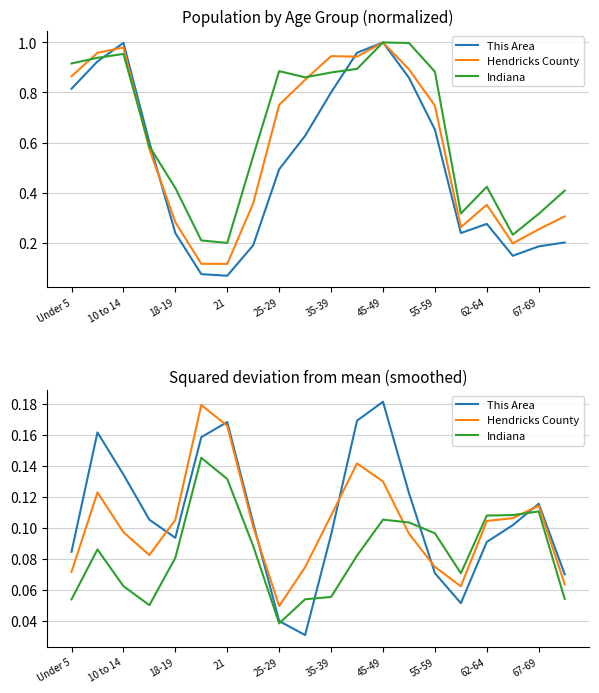

True or false: Hendricks County and Indiana intersect in this chart.

True